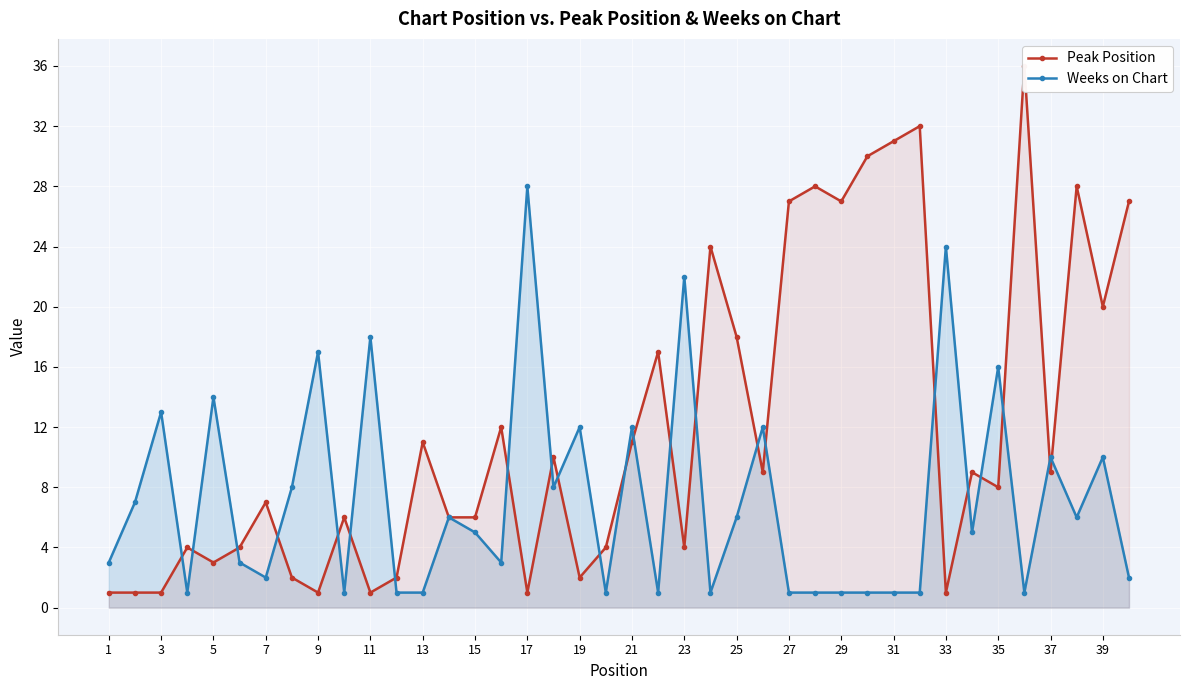

Which series ends up on top after the final intersection of Peak Position and Weeks on Chart?

Peak Position